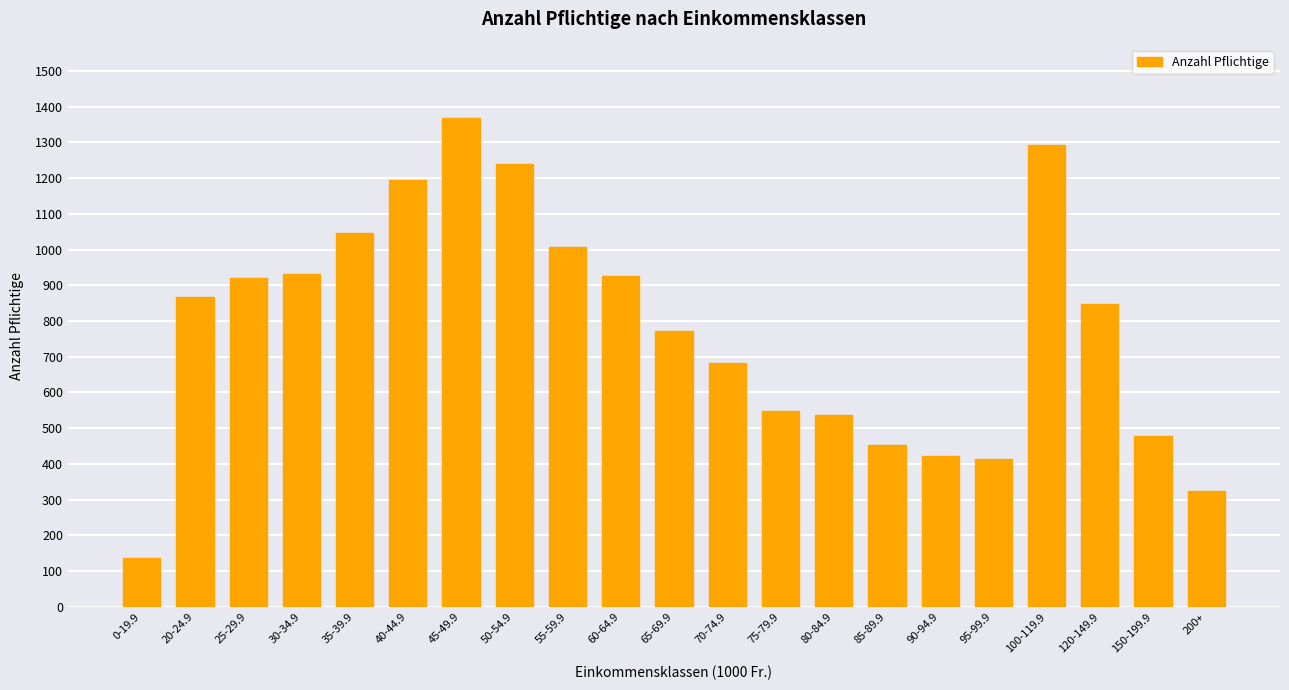

Which category has the highest value across all series?

45-49.9